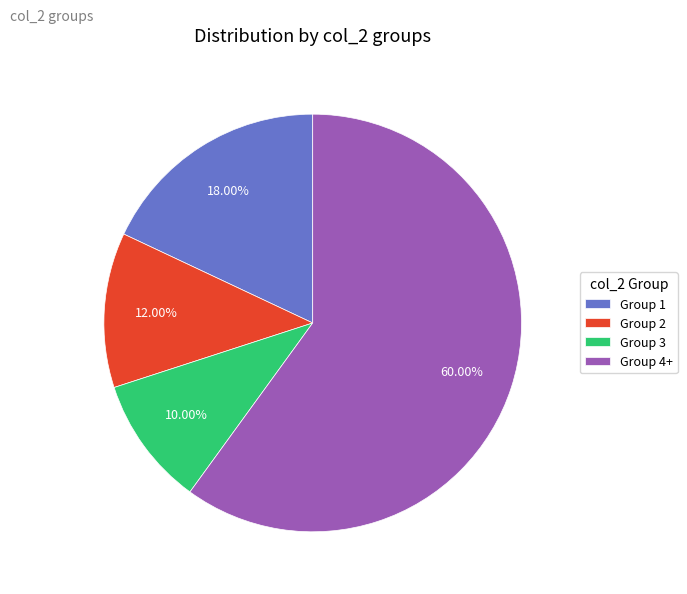

Is there a majority slice in this chart?

Yes